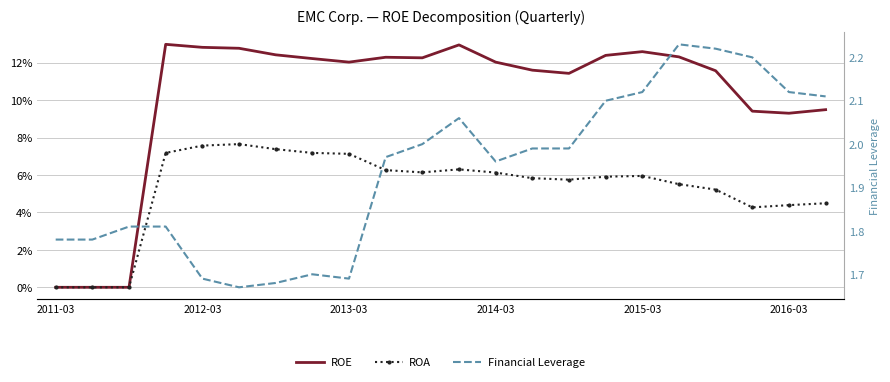

How many lines are shown in the chart?

3